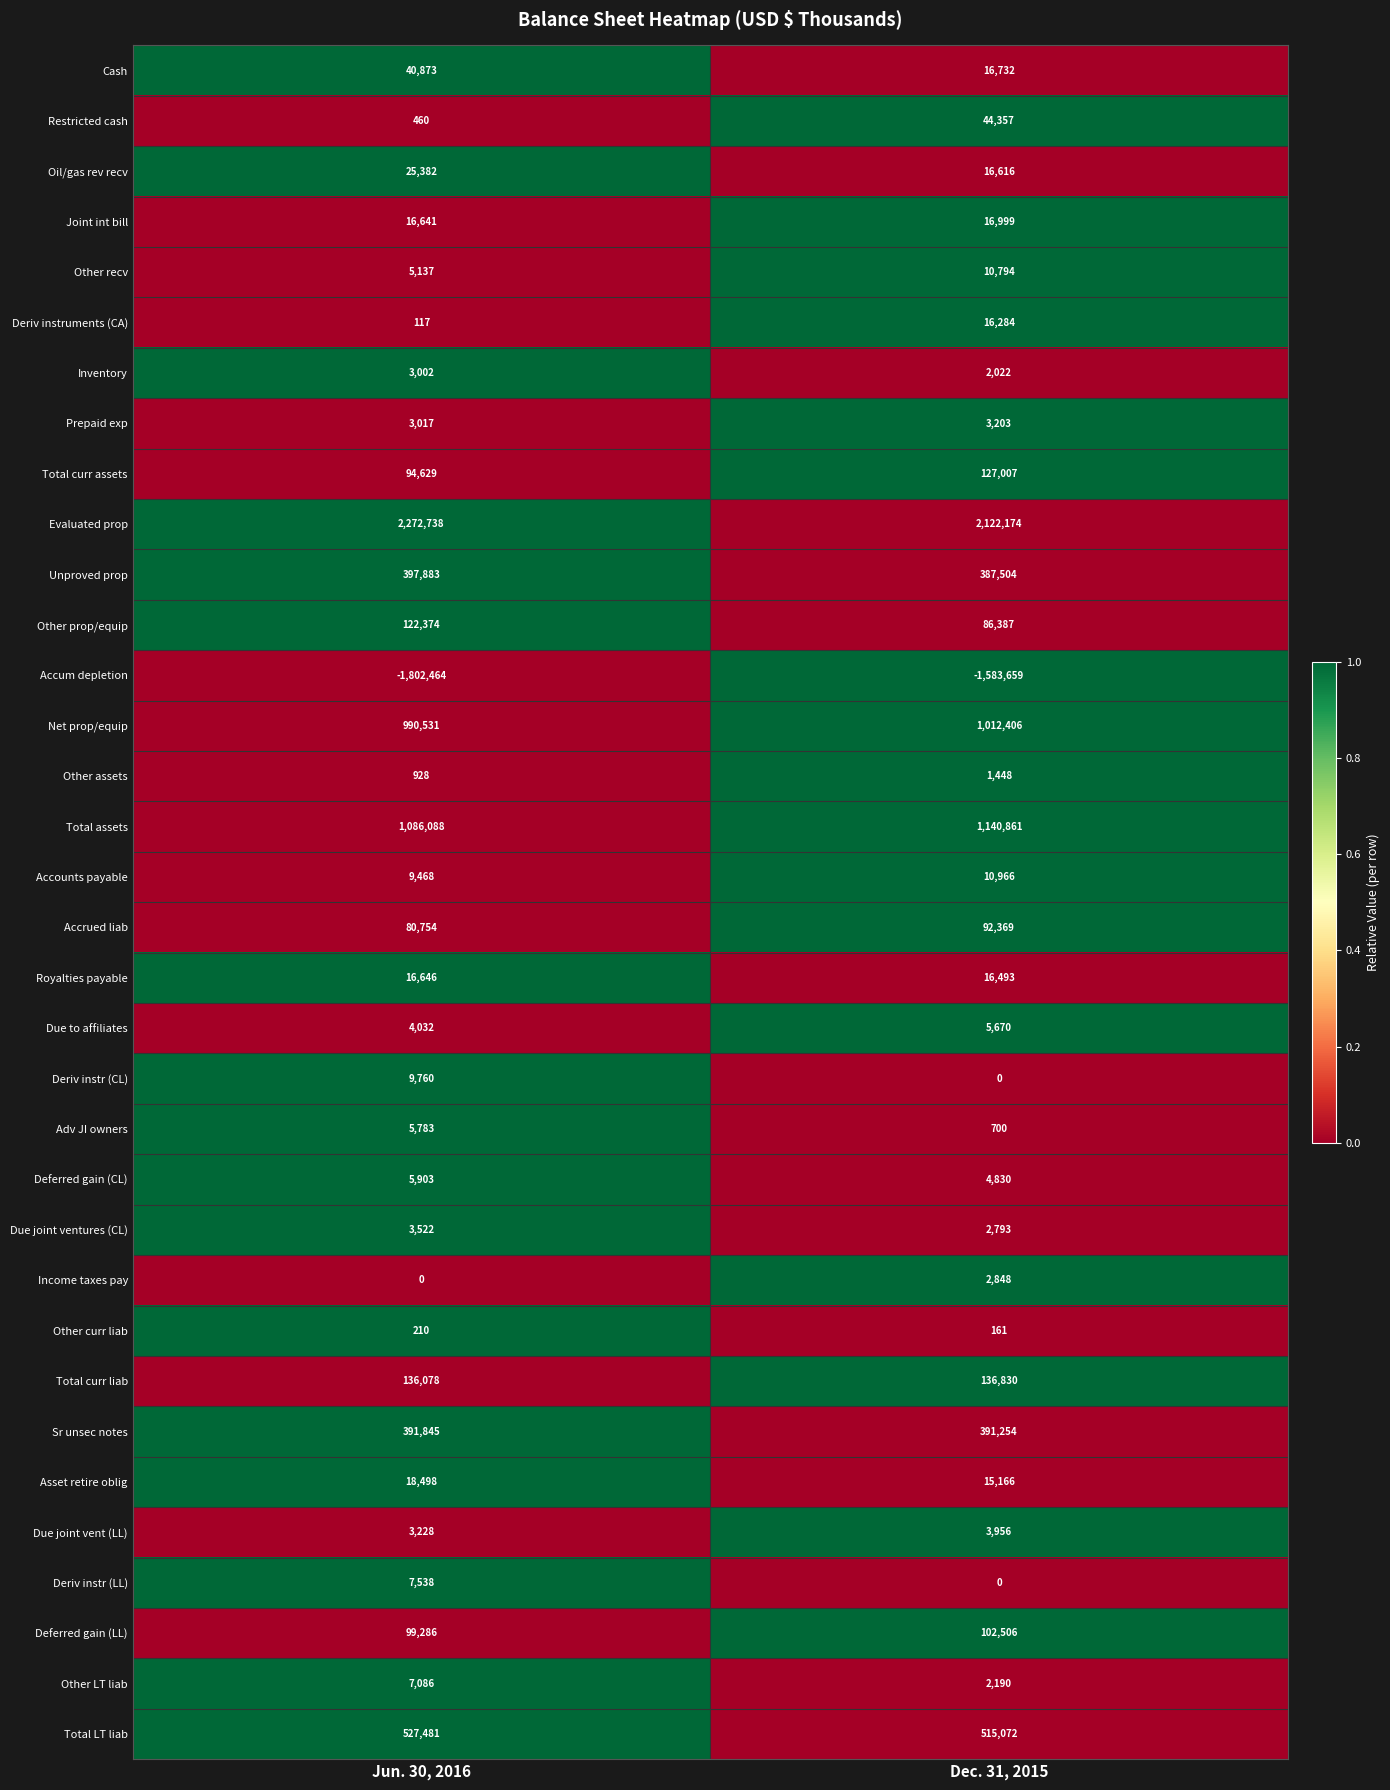

Where is Total assets nearest to the value 1113474?

Jun. 30, 2016